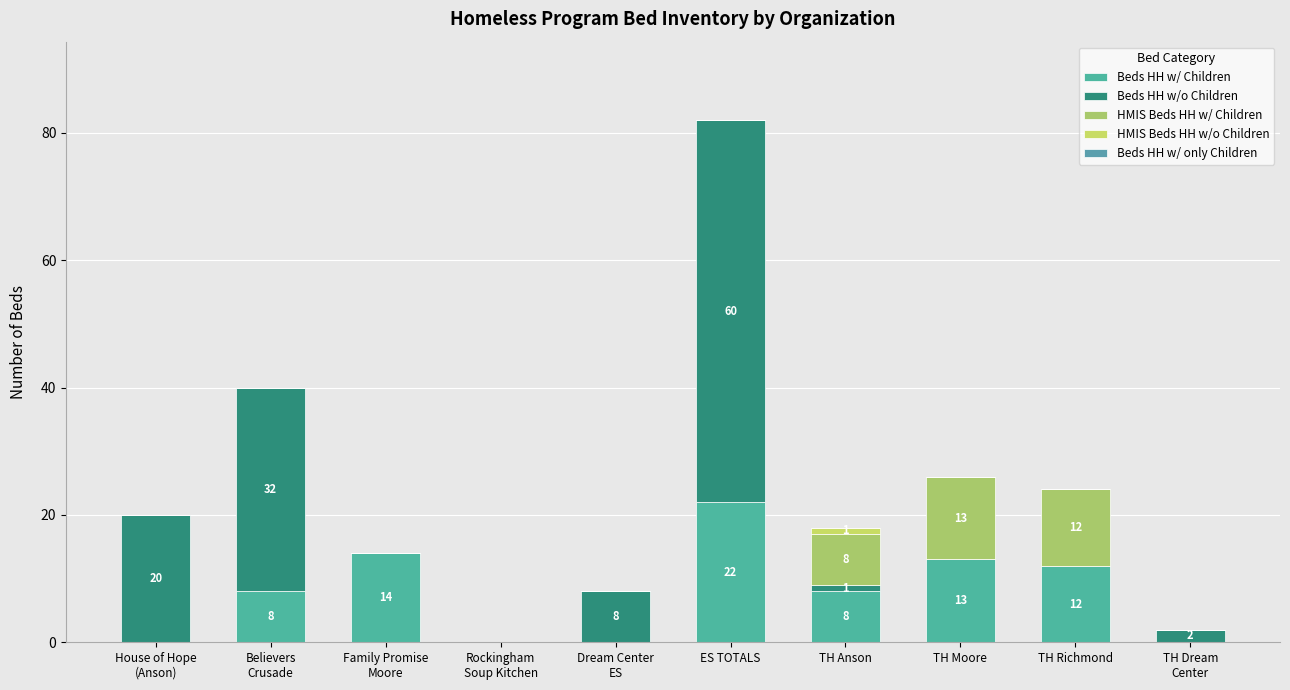

Count the number of categories in the chart.

10